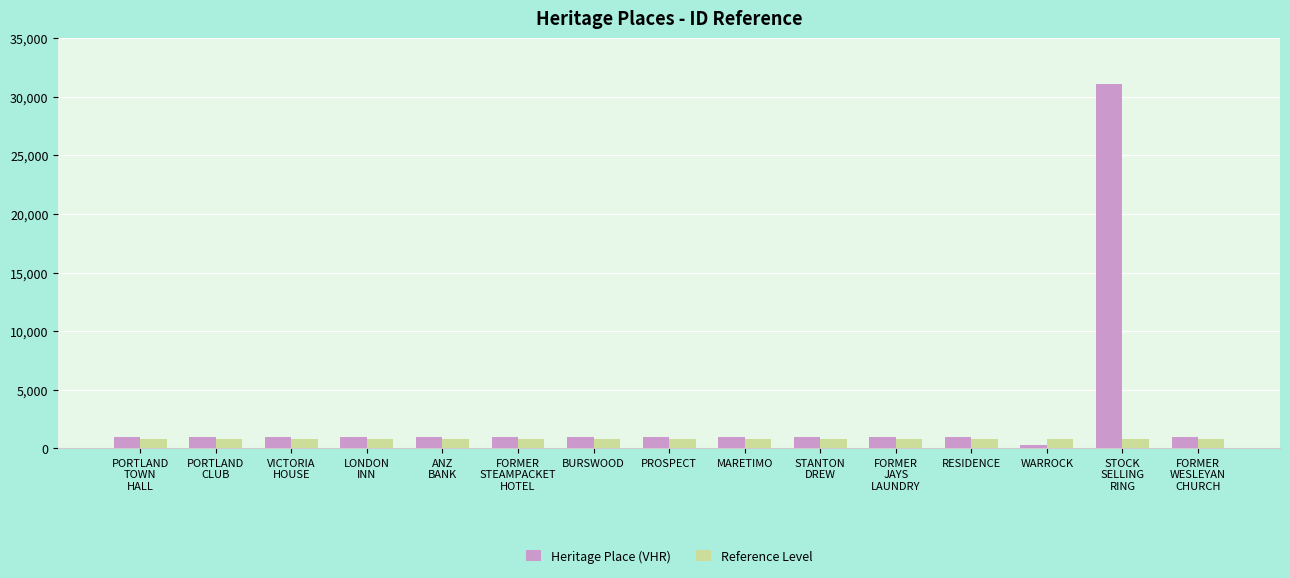

Does the chart contain any negative values?

No